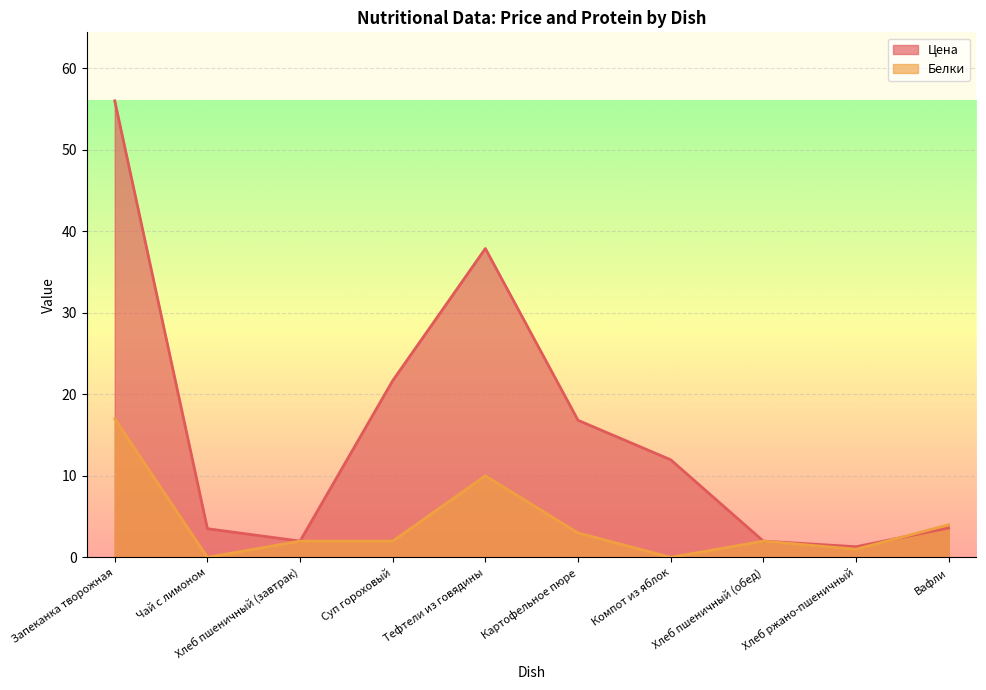

List the series in order of their peak value, highest first.

Цена, Белки